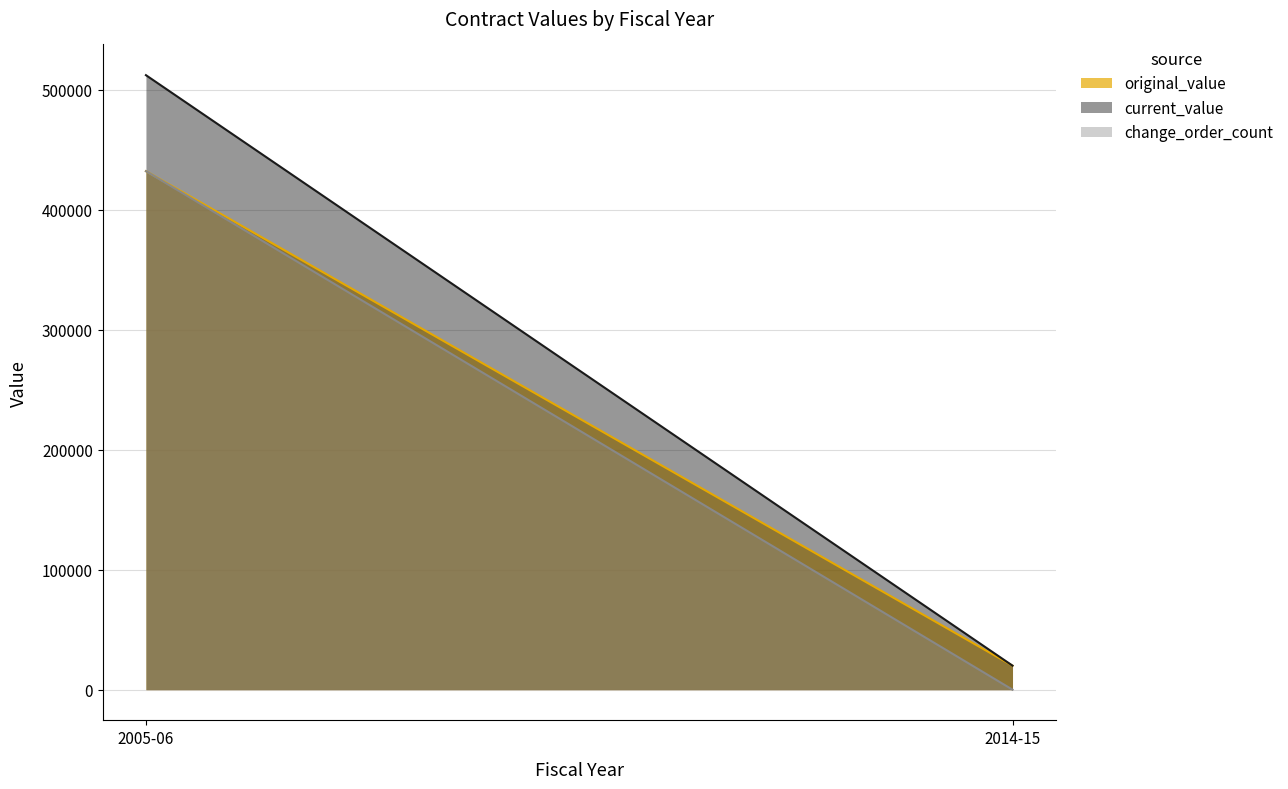

Which category has the highest value in the original_value series?

2005-06